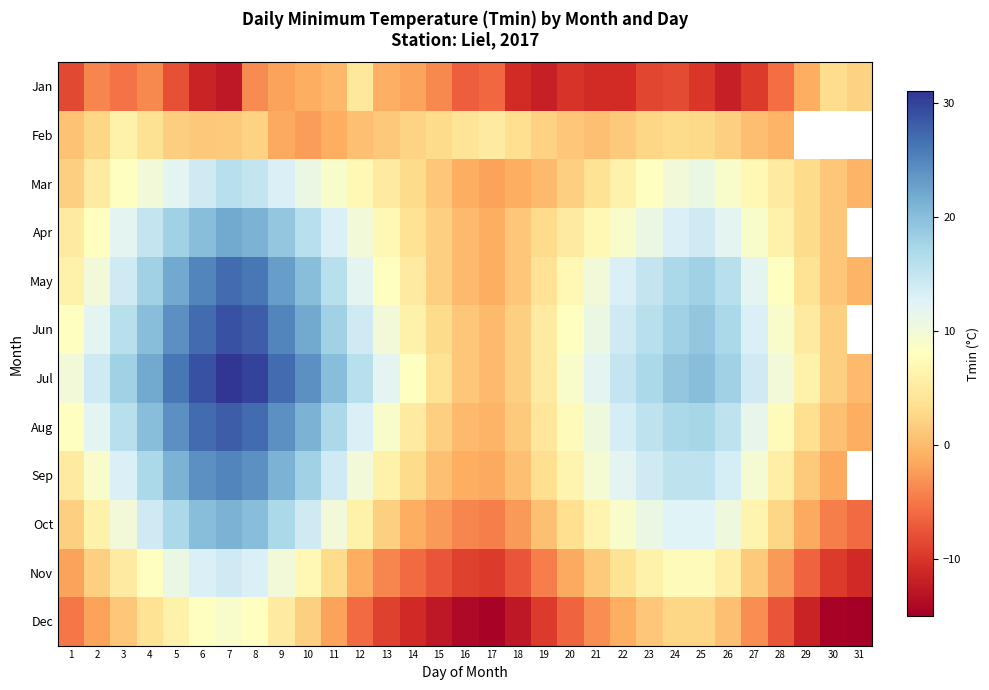

What is the maximum value for Mar?

16.0